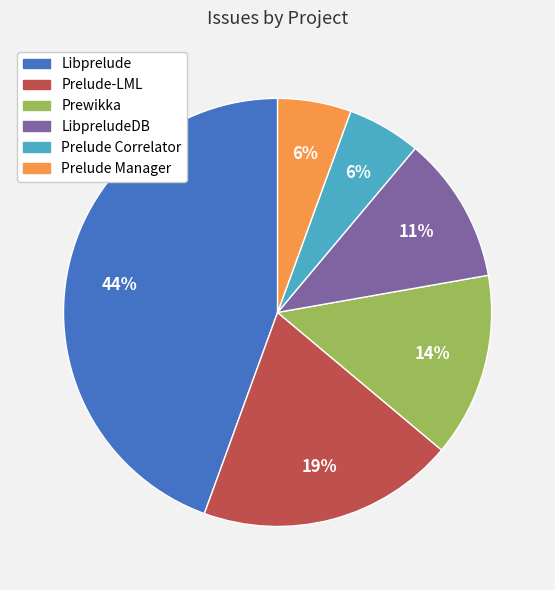

Combined, do Libprelude and Prelude-LML account for over 50%?

Yes